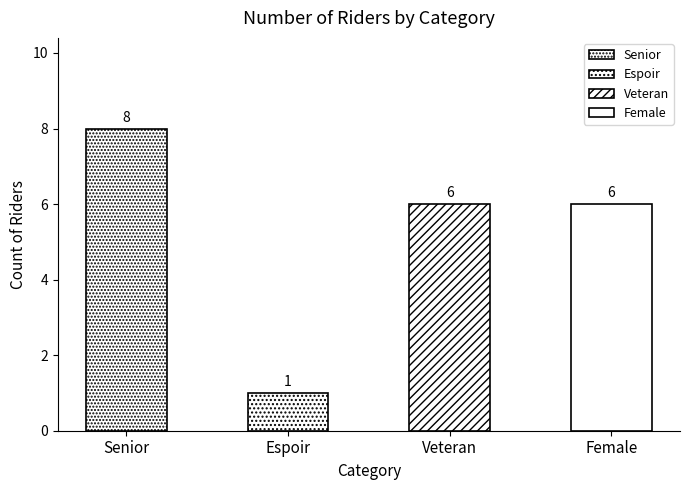

What is the label of the 4th bar from the left?

Female